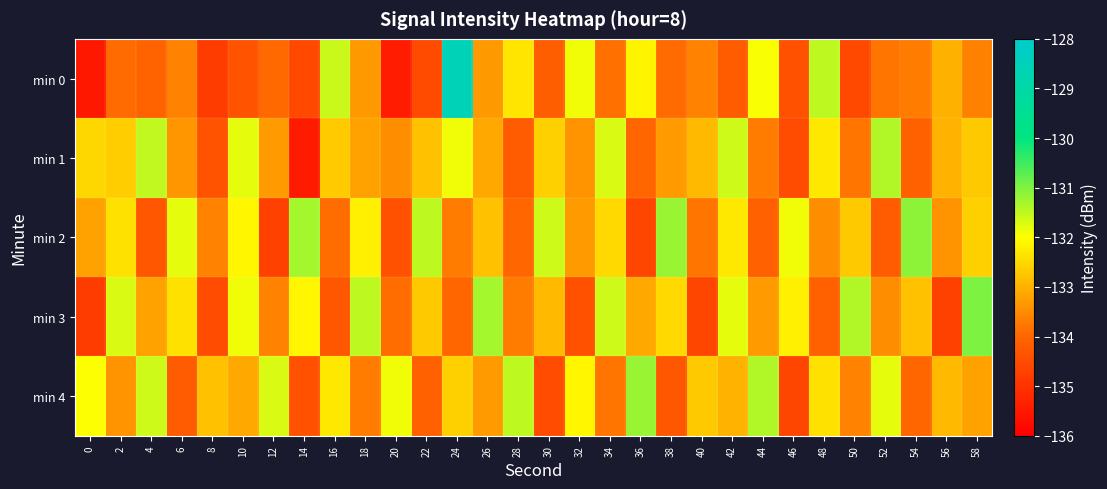

Rank the series by their maximum value, from highest to lowest.

min 0, min 3, min 2, min 4, min 1